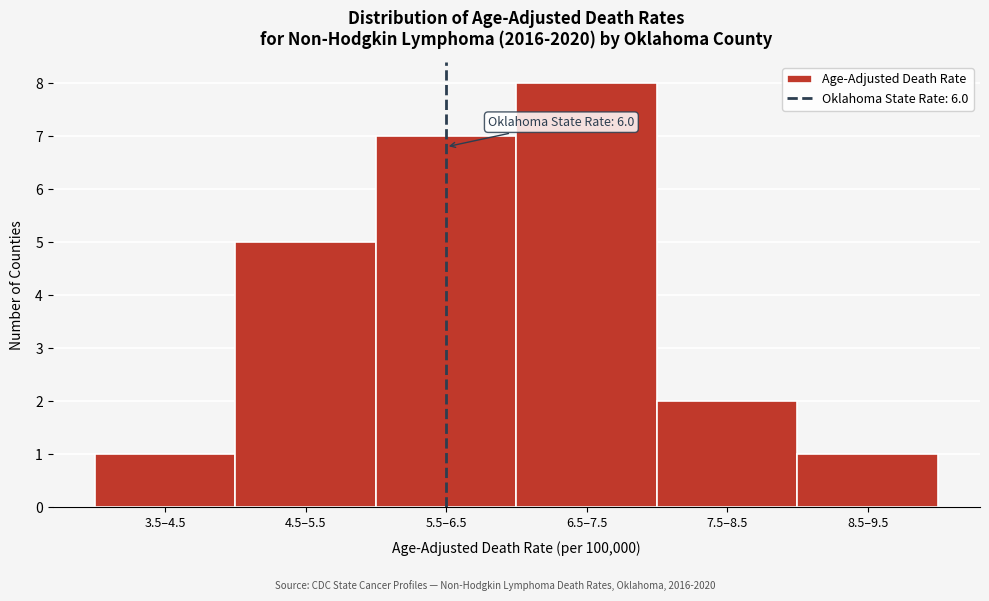

Reading right to left, extract all data points from this chart.

1	2	8	7	5	1